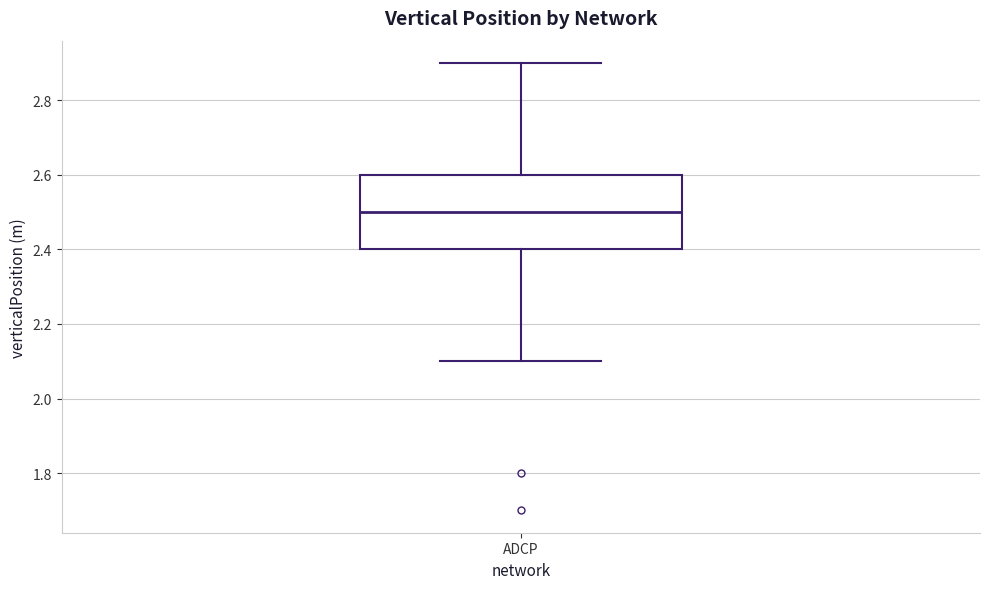

Transcribe this box plot: give where the median line is, the range the box spans, and where the two whiskers end, as read against the y-axis. The values are not printed on the chart, so give them approximately, as read against the axis.

median 2.5, box 2.4 to 2.6, whiskers 2.1 to 2.9